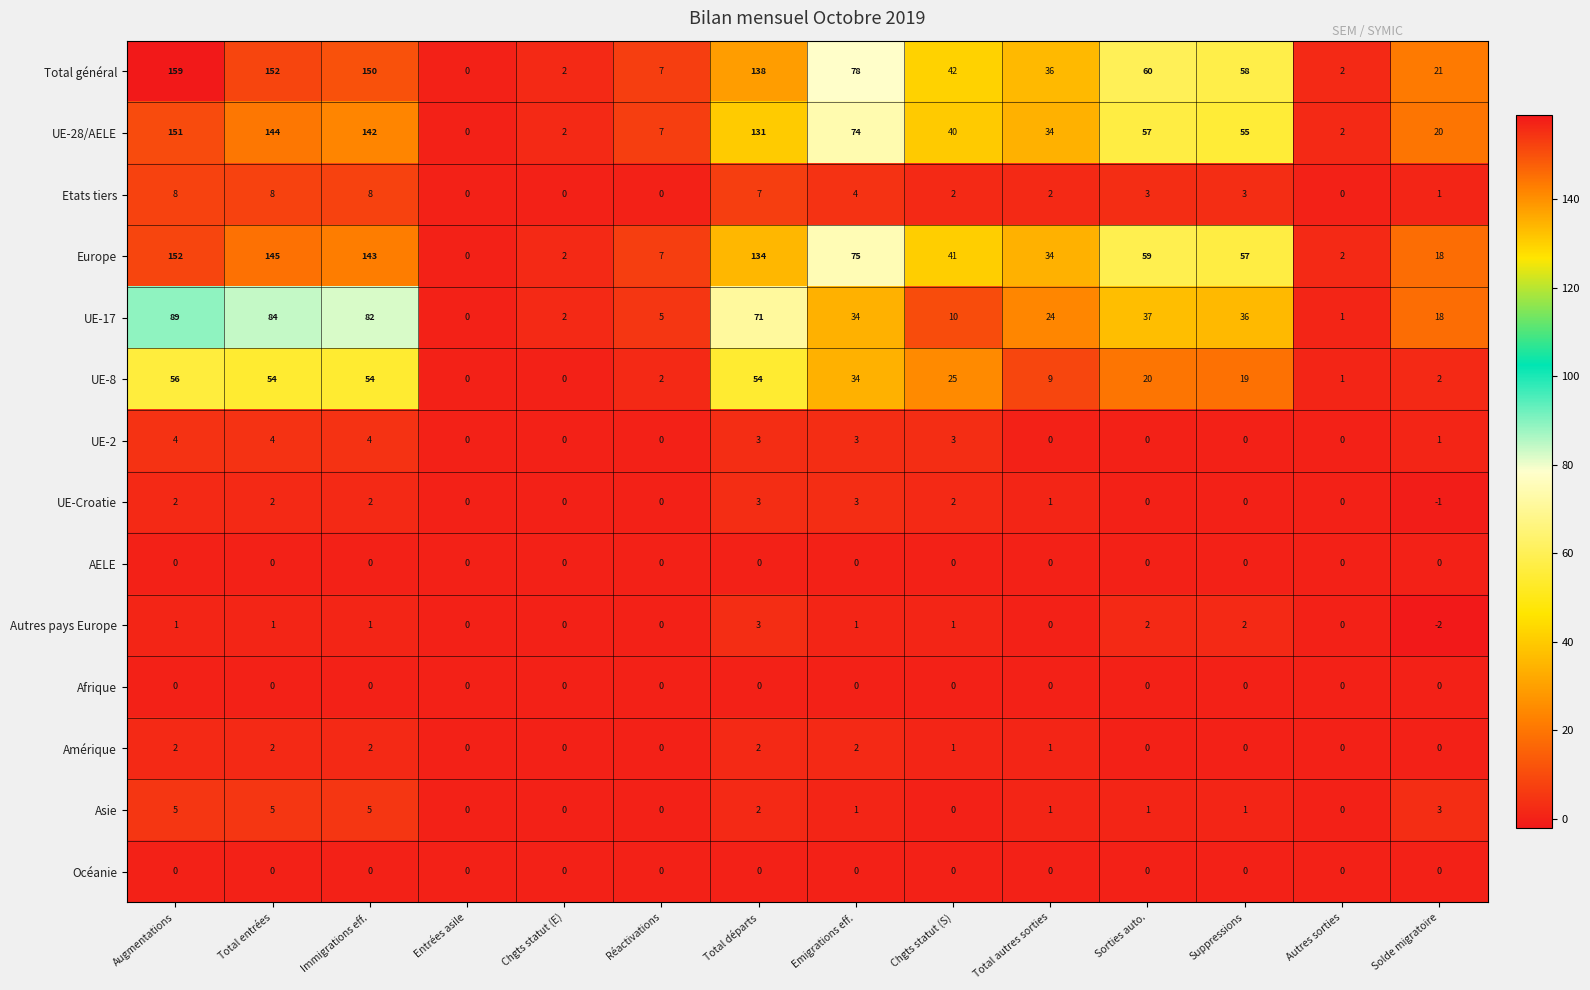

What is the total value across all series at Autres sorties?

8